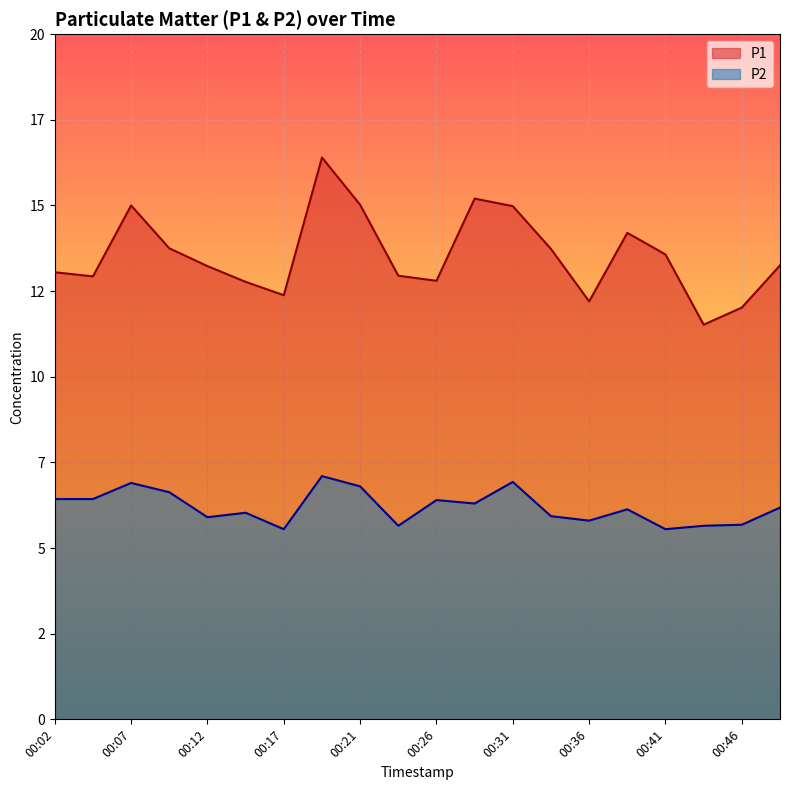

True or false: P2 and P1 intersect in this chart.

False